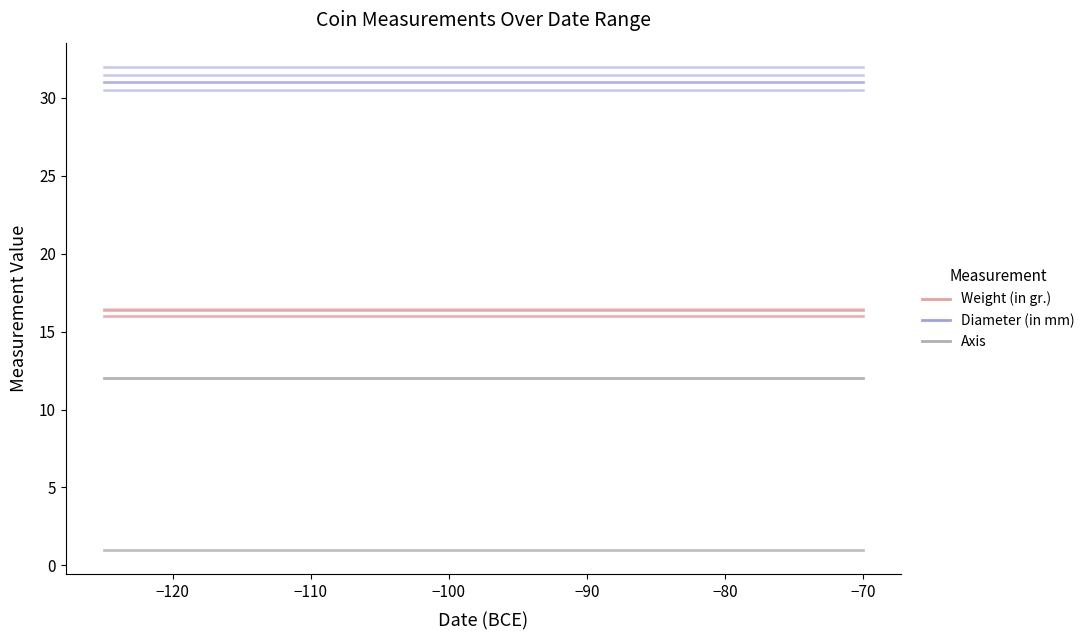

Rank the series by their average value, from highest to lowest.

Diameter (in mm), Weight (in gr.), Axis